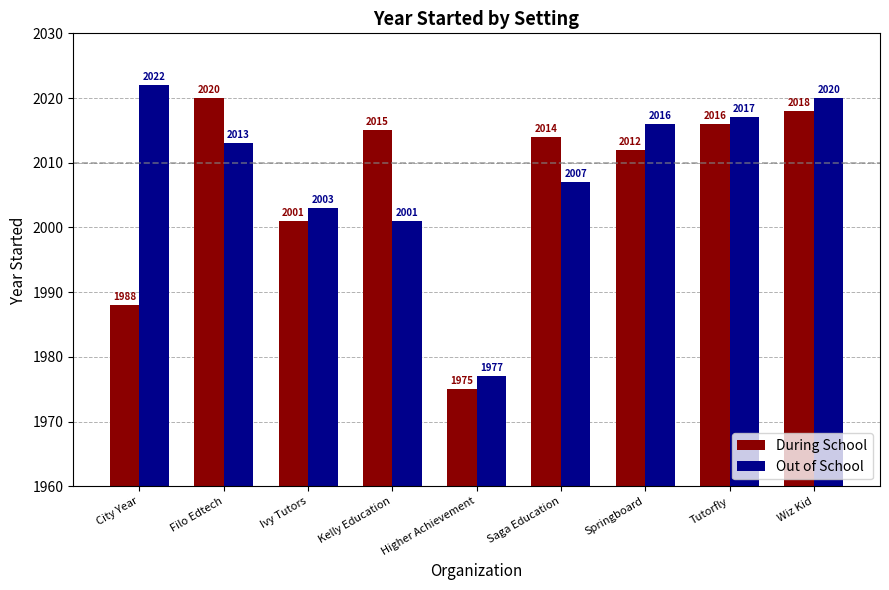

Reading left to right, what are all the values shown in this chart?

During School: 1988	2020	2001	2015	1975	2014	2012	2016	2018
Out of School: 2022	2013	2003	2001	1977	2007	2016	2017	2020